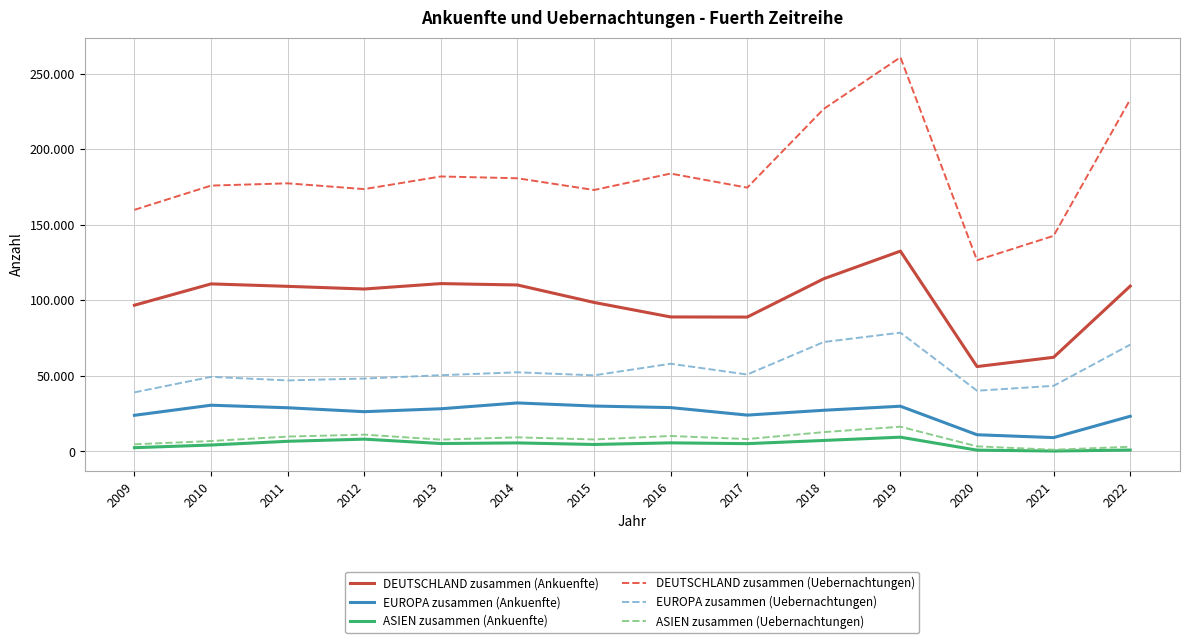

What is the sum of all ASIEN zusammen (Ankuenfte) values?

64865